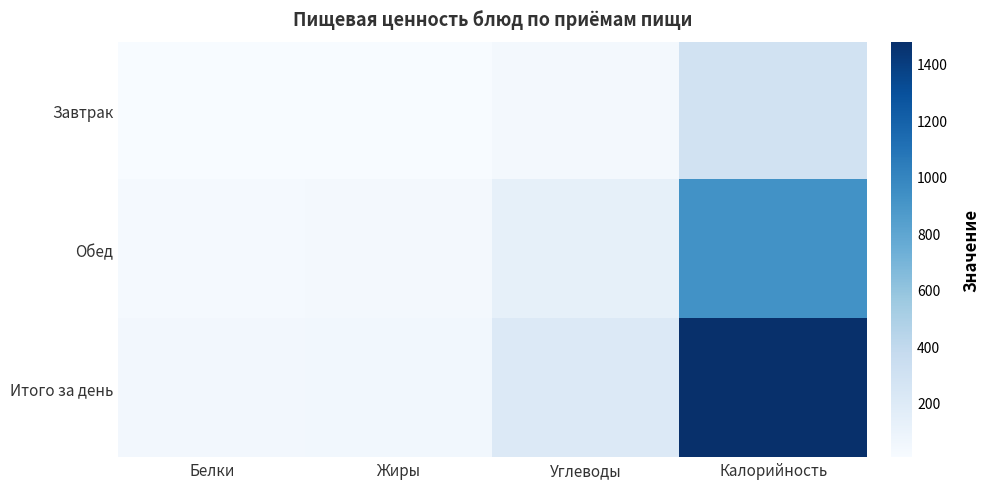

How many categories are shown in the chart?

4